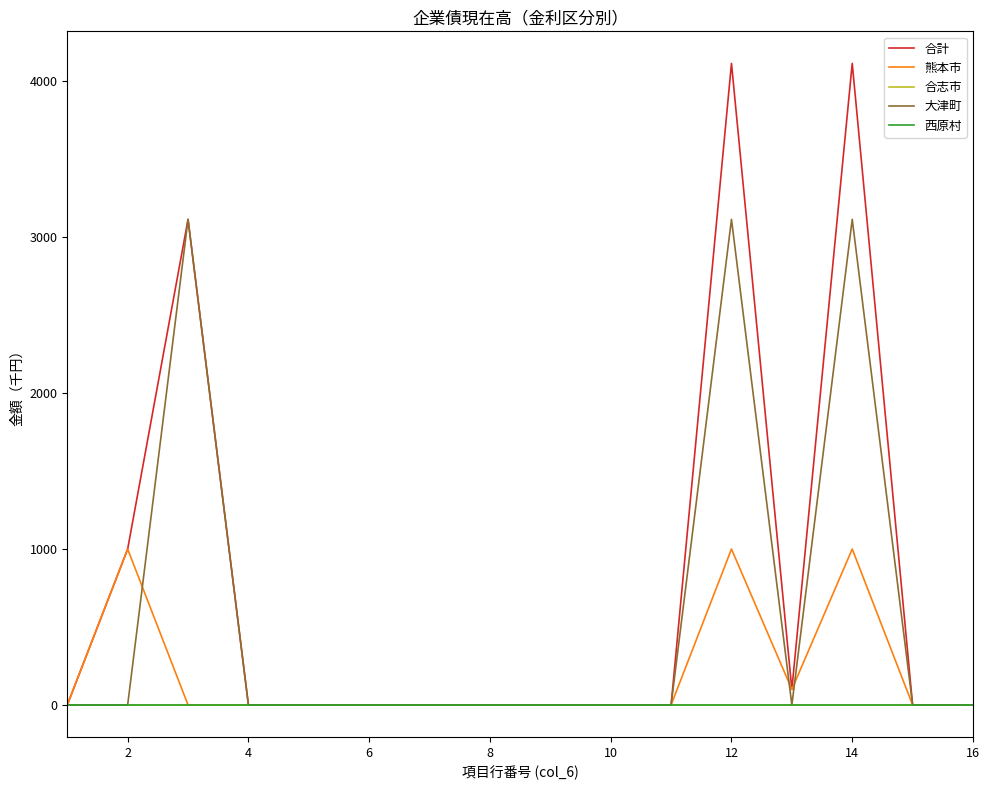

Is this an area chart (filled region under the line)?

No